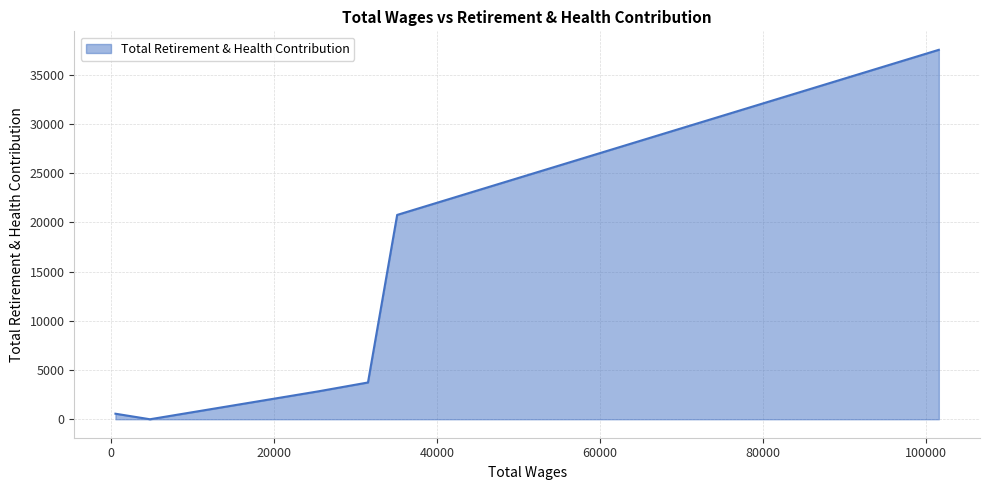

How many positive values are there?

5